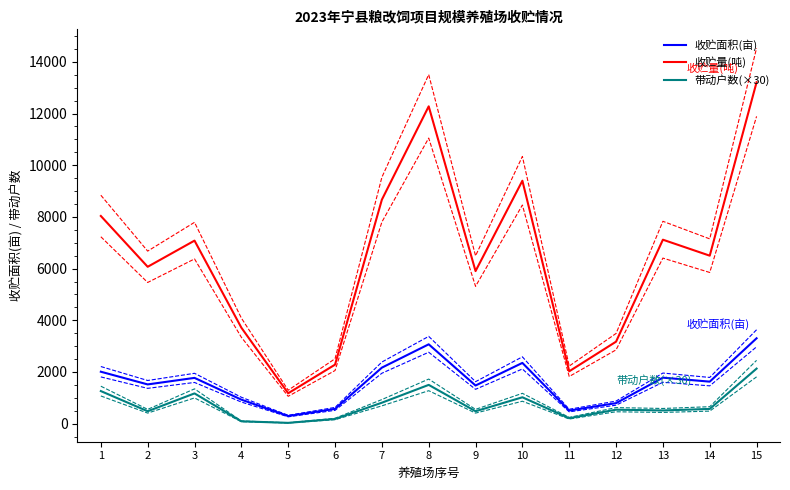

What is the difference between the maximum and second lowest values in the 带动户数(×30) series?

2040.0